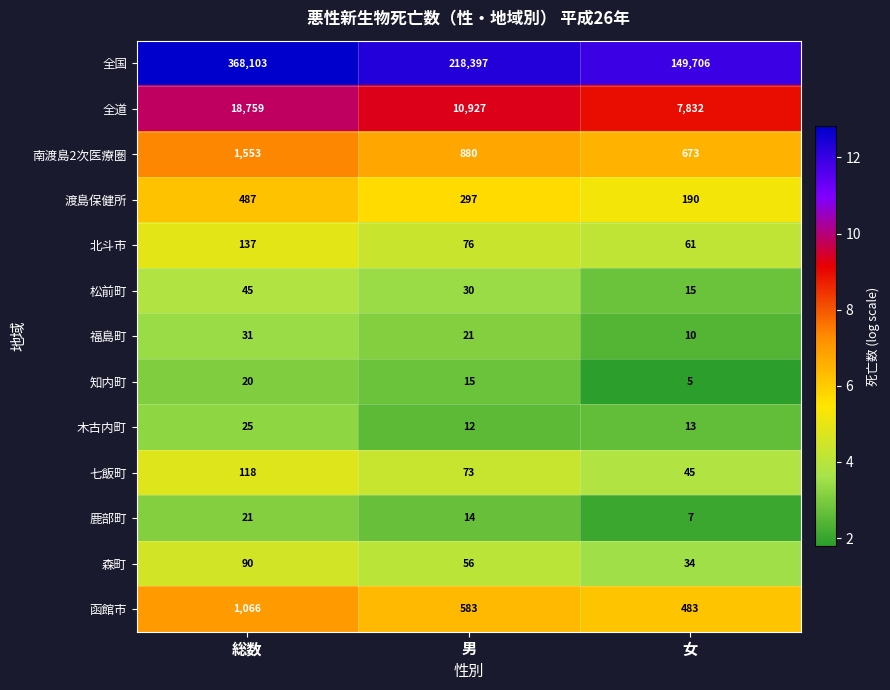

Rank the series at 総数 from lowest to highest value.

知内町, 鹿部町, 木古内町, 福島町, 松前町, 森町, 七飯町, 北斗市, 渡島保健所, 函館市, 南渡島2次医療圏, 全道, 全国